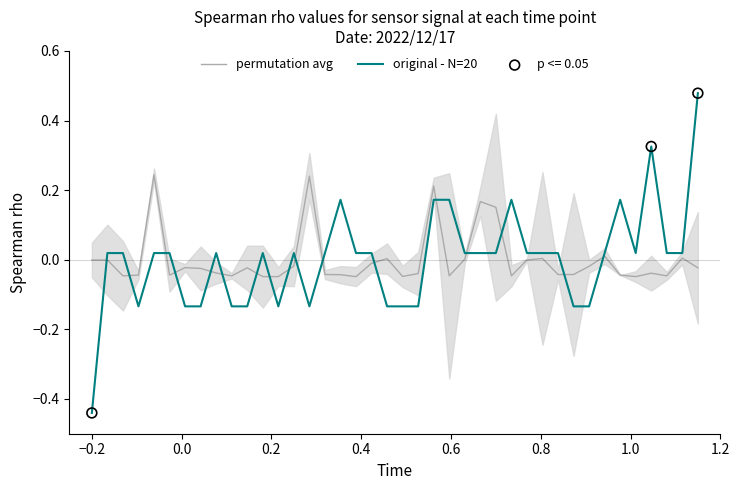

At how many categories does at least one series exceed 0?

29